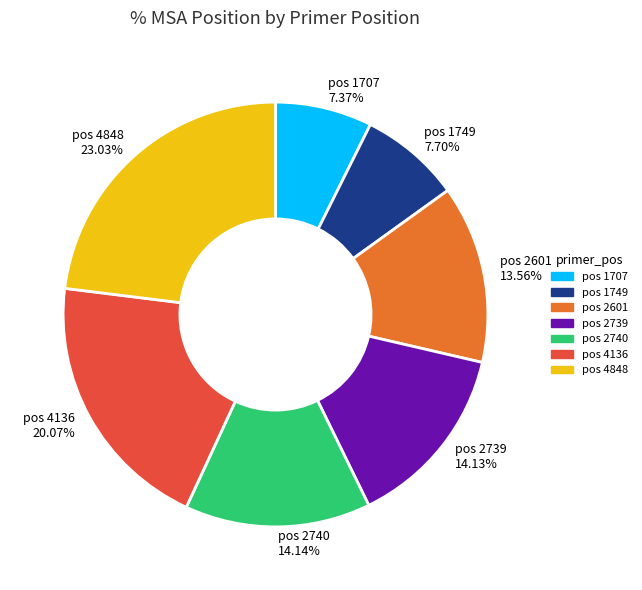

To the nearest percent, what is the difference between the largest and smallest slice percentages?

16%